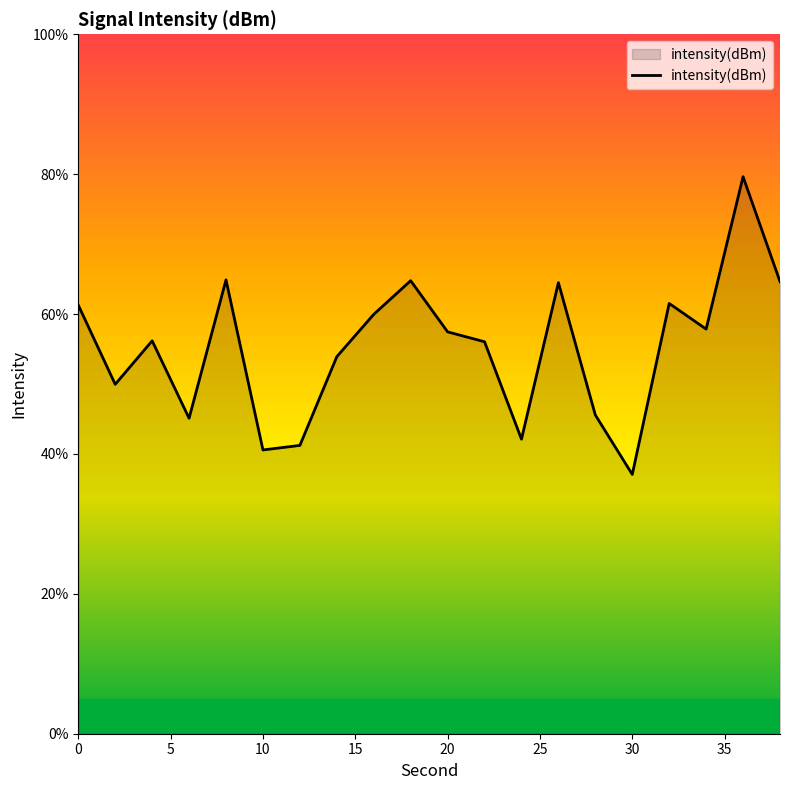

What is the greatest value displayed?

79.6